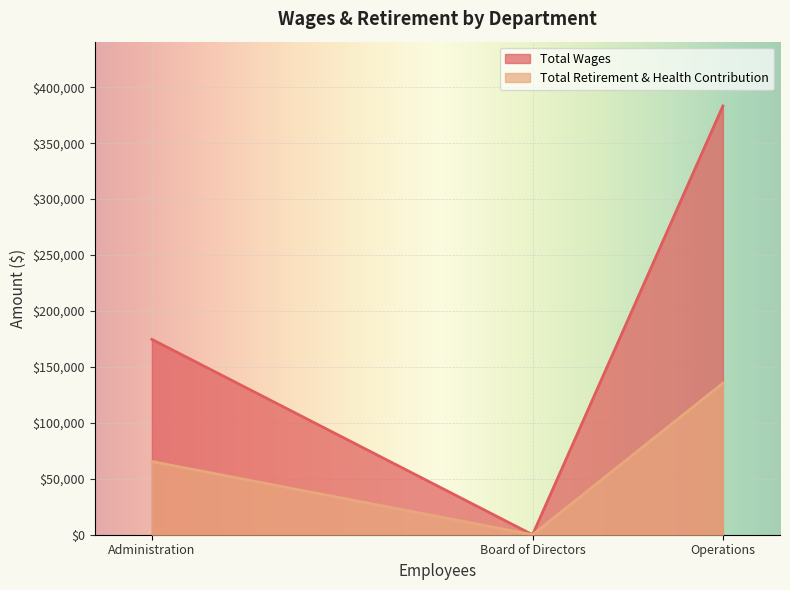

At which label does Total Wages first exceed 174615?

Operations